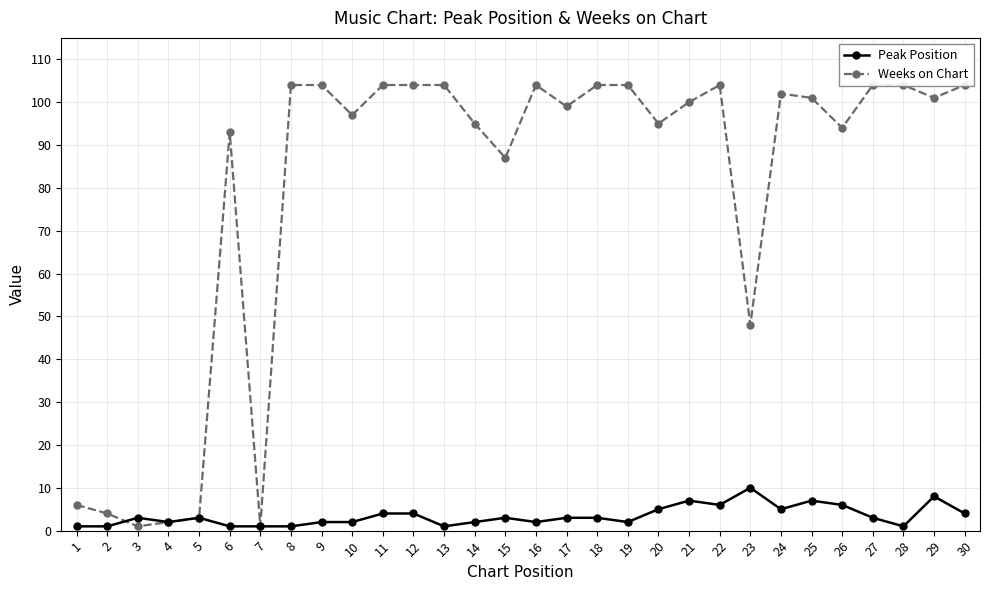

What is the difference between the second highest and minimum values in the Weeks on Chart series?

103